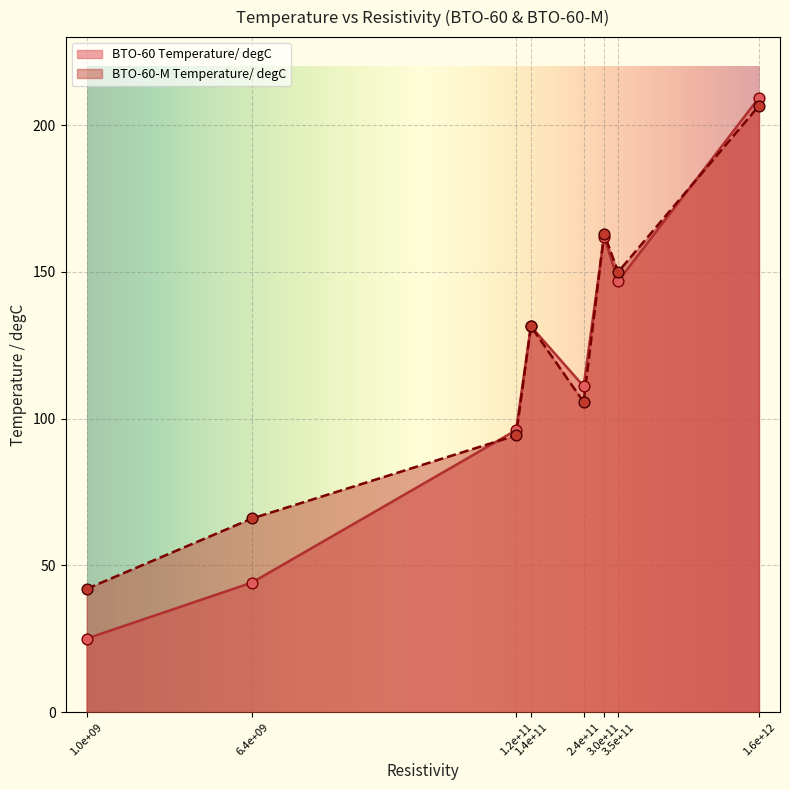

Is the value of BTO-60-M Temperature/ degC at 241430000000 greater than the value of BTO-60 Temperature/ degC at 352481000000?

No